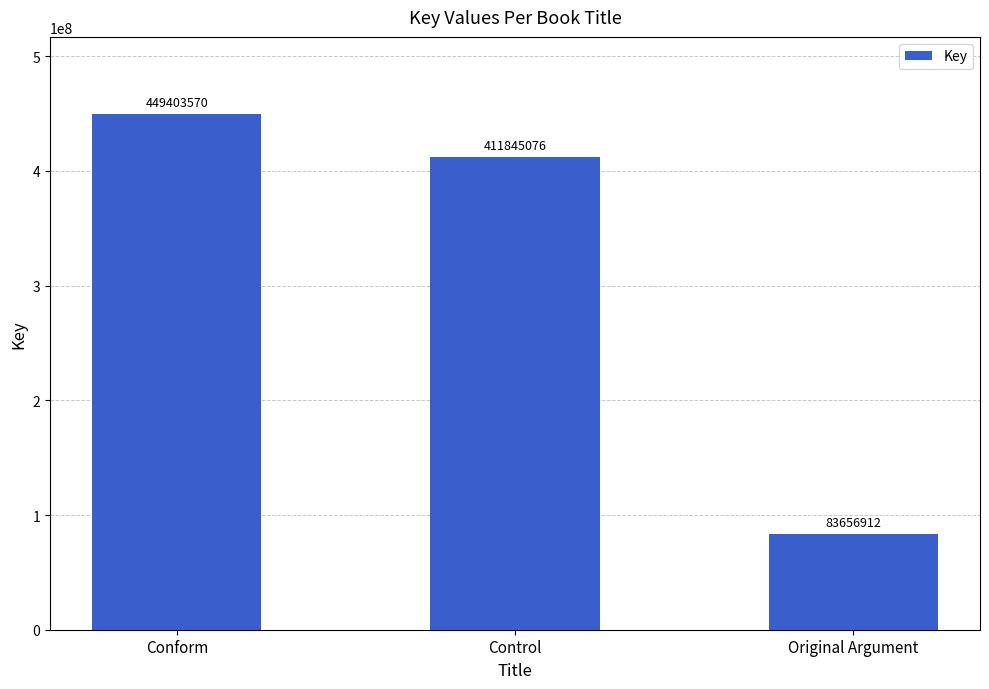

Read the value at Control, to the nearest 100.

411845100